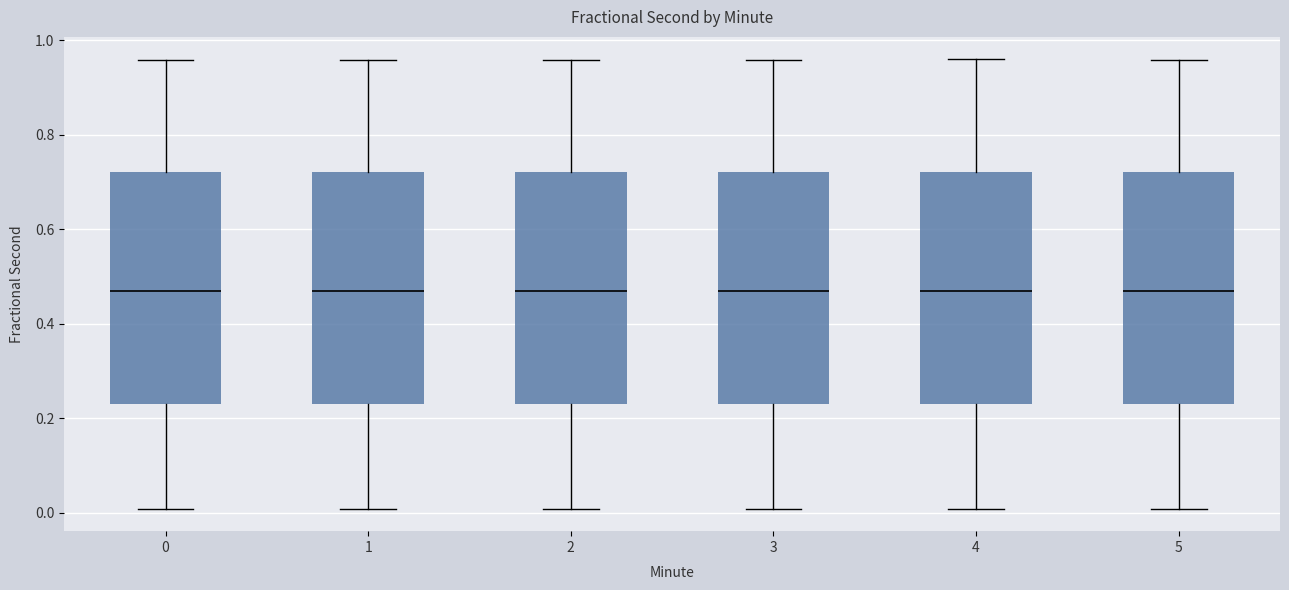

Reading left to right, transcribe this box plot: for each box, give where its median line is, the range the box spans, and where its two whiskers end, as read against the y-axis. The values are not printed on the chart, so give them approximately, as read against the axis.

0: median 0.46, box 0.24 to 0.72, whiskers 0.00 to 0.96
1: median 0.46, box 0.24 to 0.72, whiskers 0.00 to 0.96
2: median 0.46, box 0.24 to 0.72, whiskers 0.00 to 0.96
3: median 0.46, box 0.24 to 0.72, whiskers 0.00 to 0.96
4: median 0.46, box 0.24 to 0.72, whiskers 0.00 to 0.96
5: median 0.46, box 0.24 to 0.72, whiskers 0.00 to 0.96